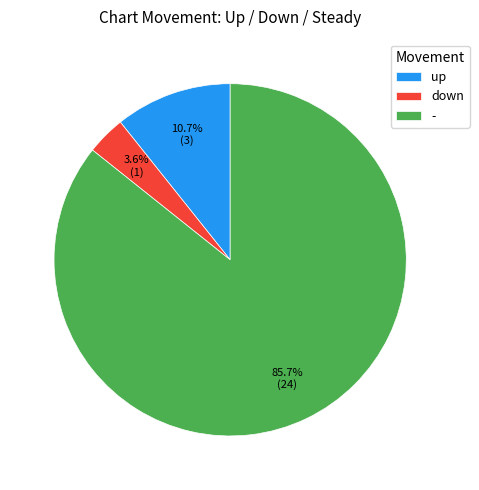

What is the smallest slice in the pie chart?

down